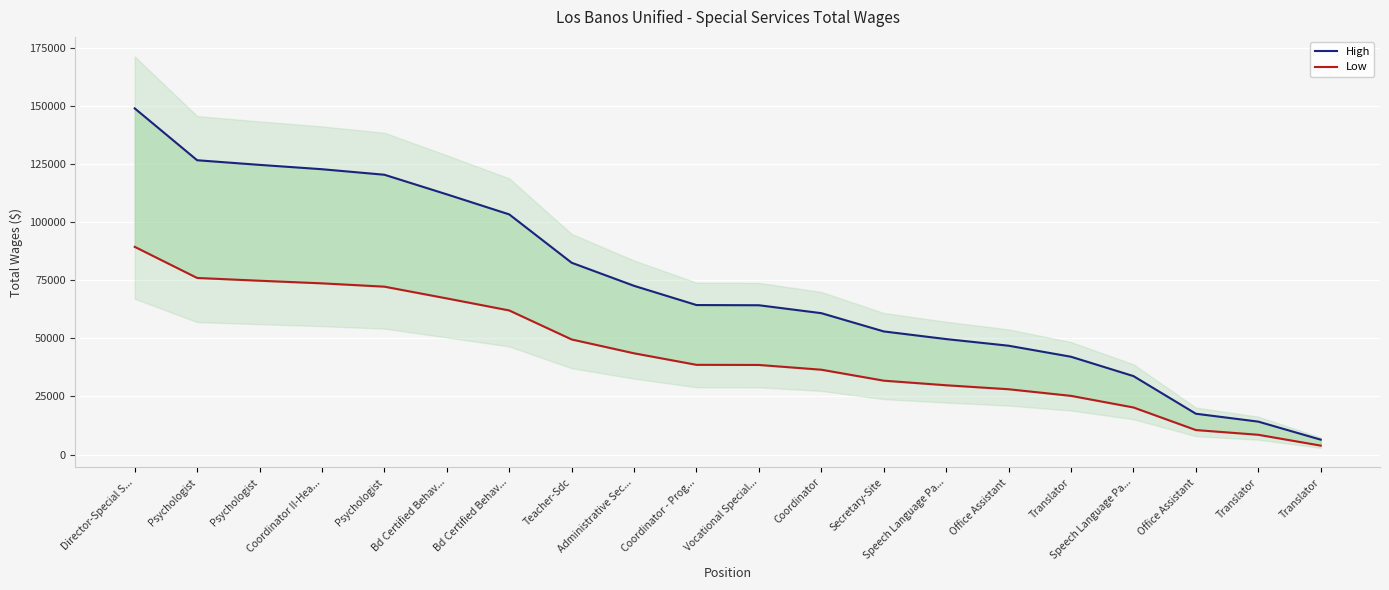

What is the difference between the maximum and minimum values in the Low series?

85550.4